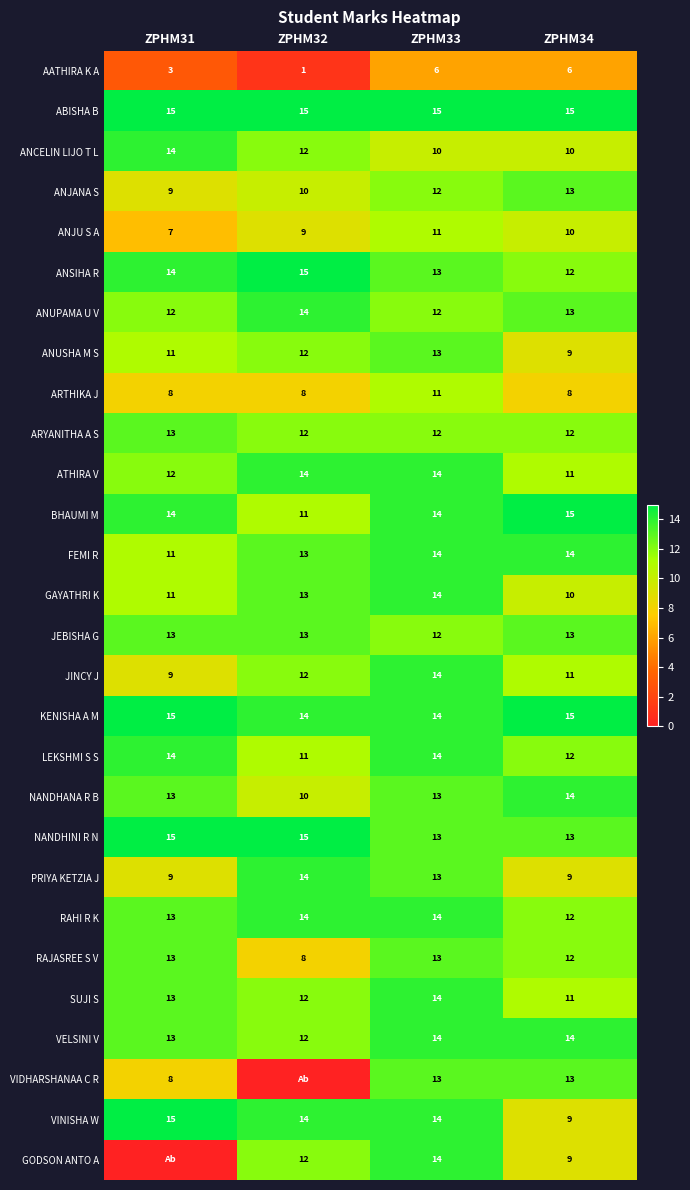

How many values in the RAJASREE S V series are below 13?

2